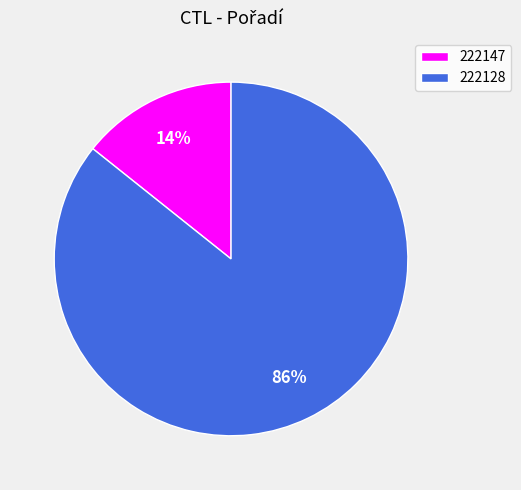

Rank the categories by value from lowest to highest.

222147, 222128